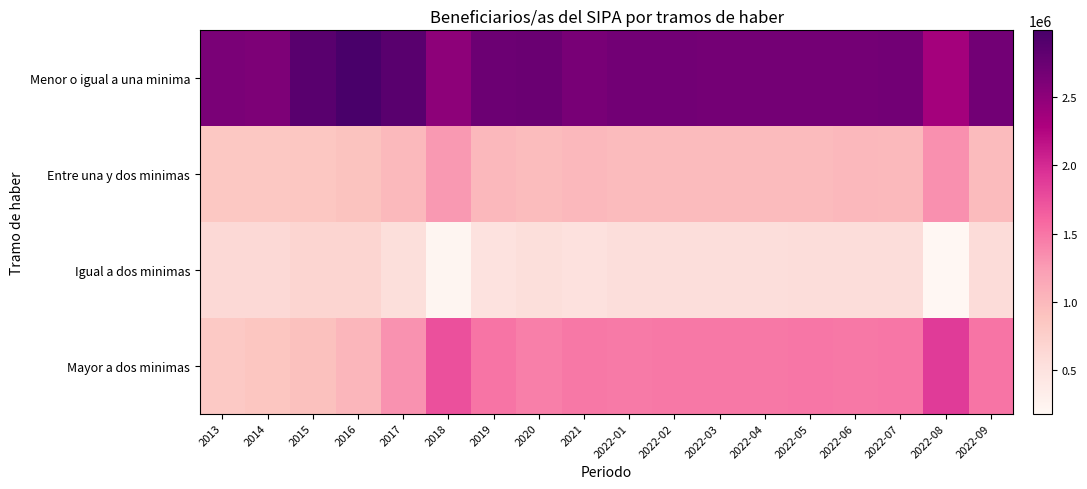

What is the total value across all series at 2022-02?

5697102